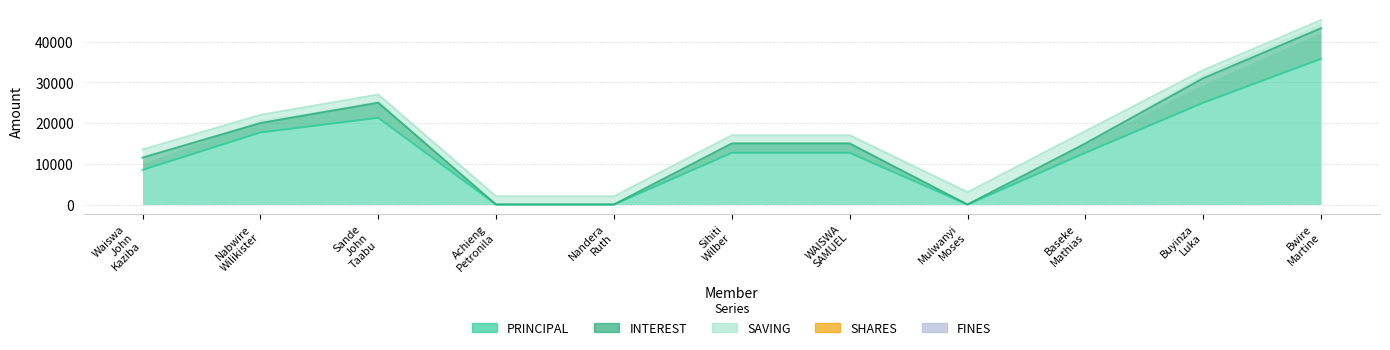

At which label is INTEREST closest to 3750?

Sande John Taabu